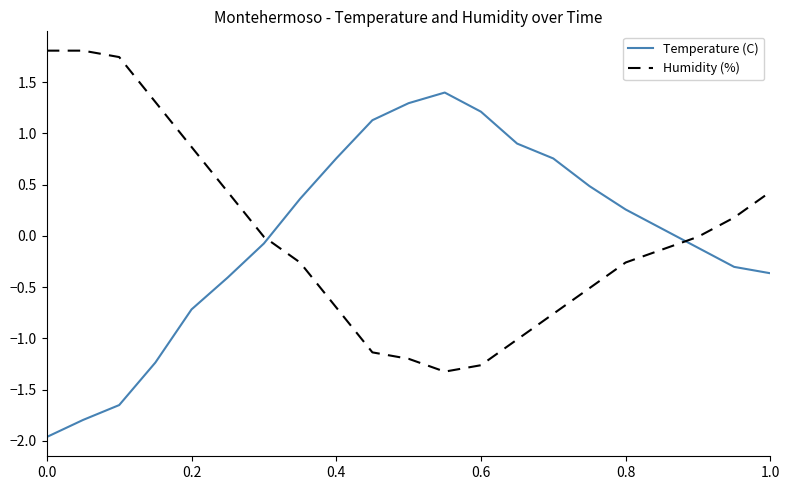

What is the greatest value displayed?

1.8